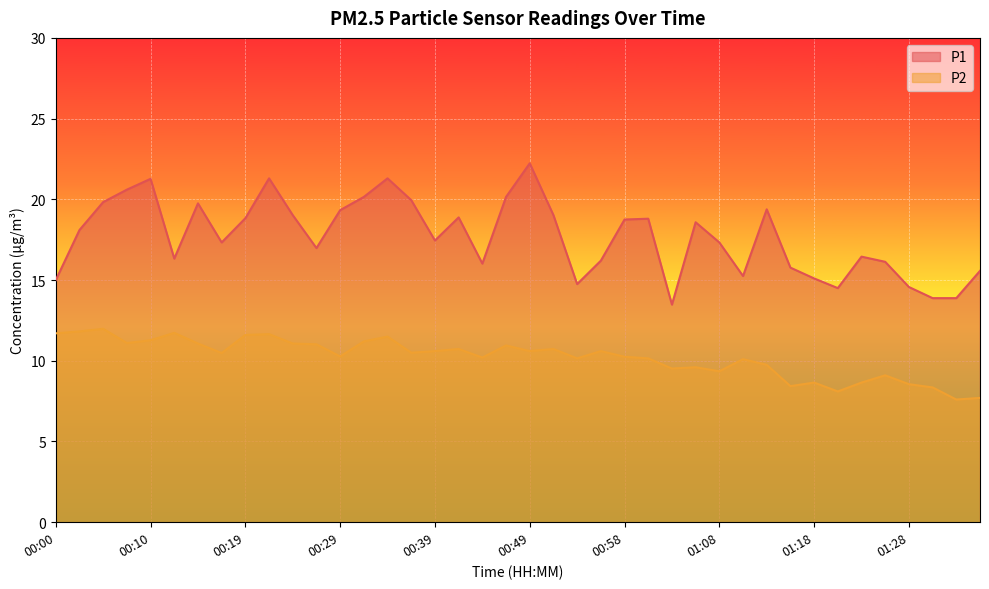

Where is the first local minimum for P2?

00:07